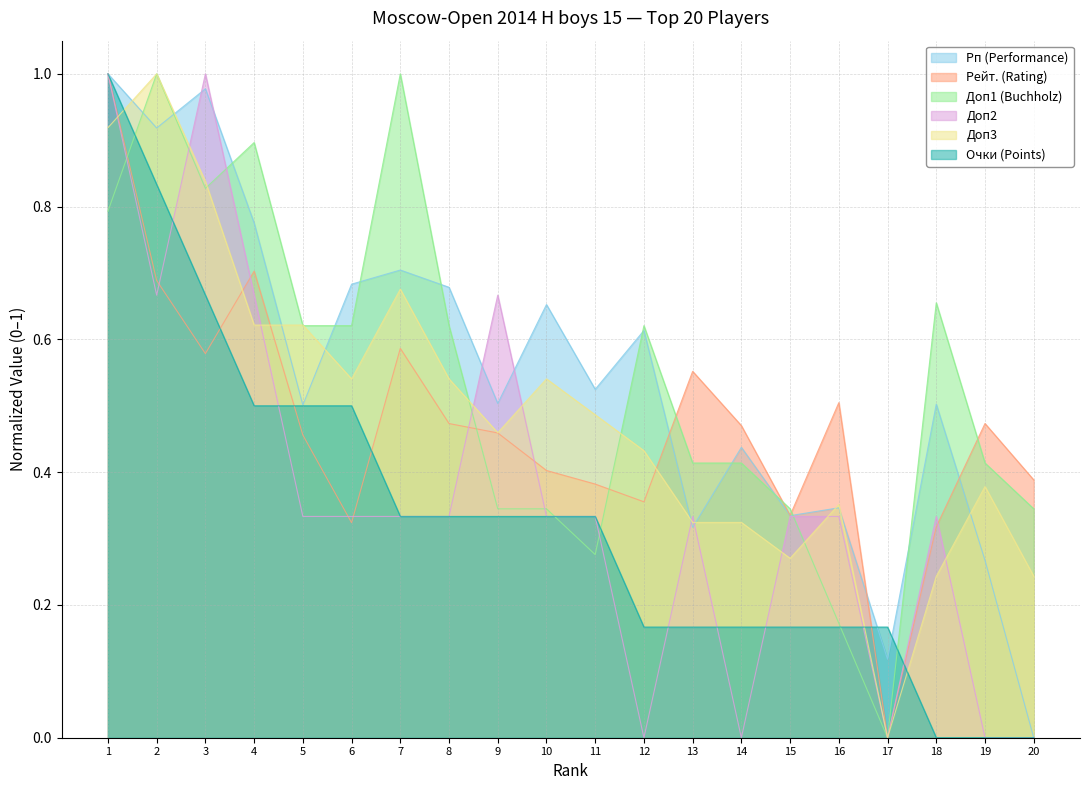

Between 6 and 3, which is larger?

3